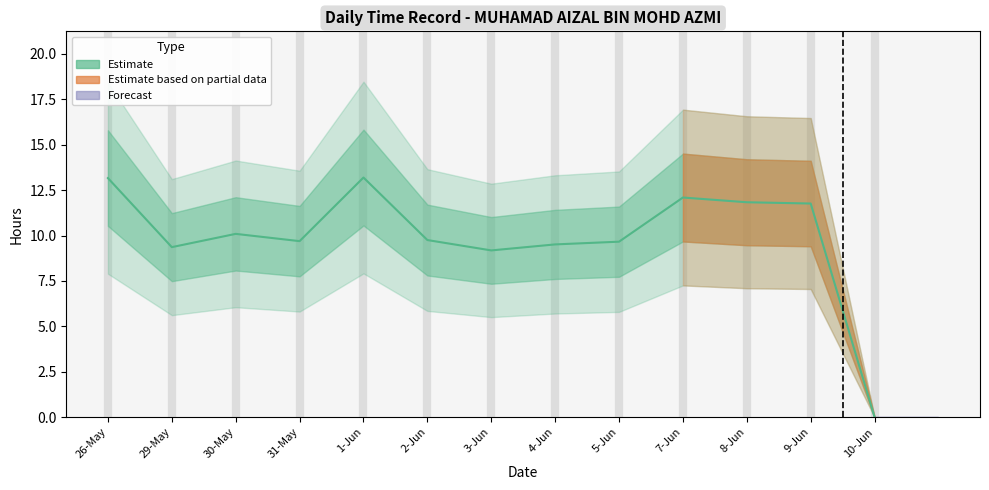

What is the difference between the values at 31-May and 1-Jun?

3.5